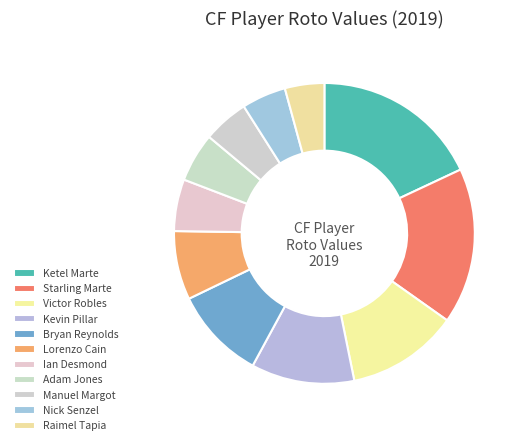

Between Starling Marte and Kevin Pillar, which is larger?

Starling Marte